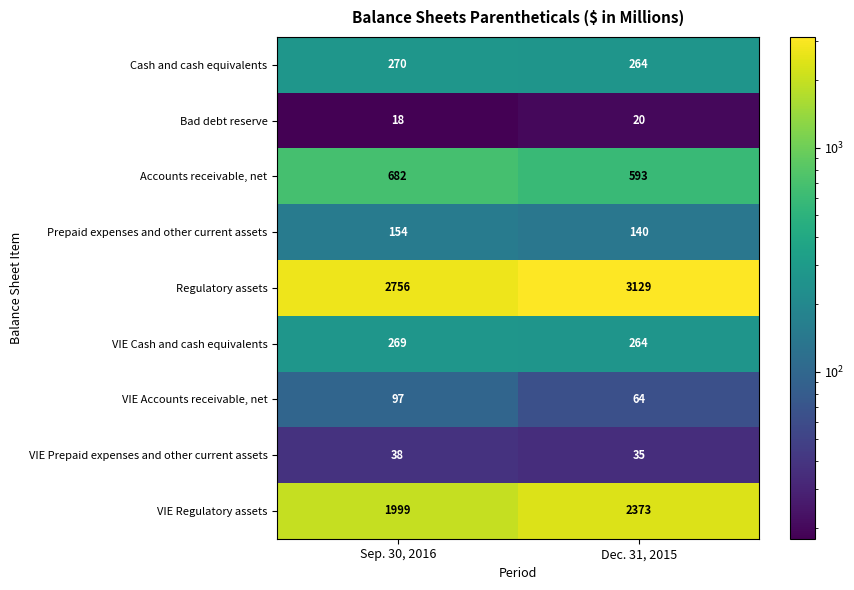

Which series changed the most between Sep. 30, 2016 and Dec. 31, 2015?

VIE Regulatory assets